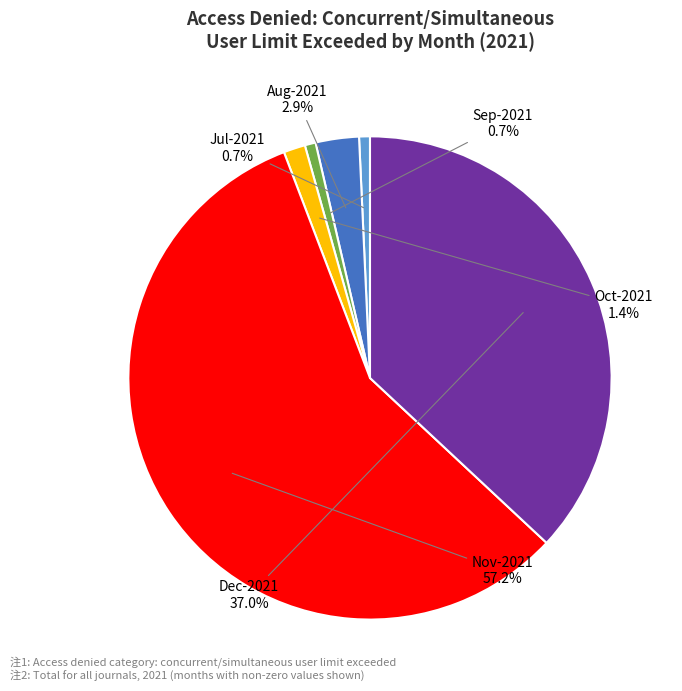

How much of the chart is everything except Oct-2021?

98.6%